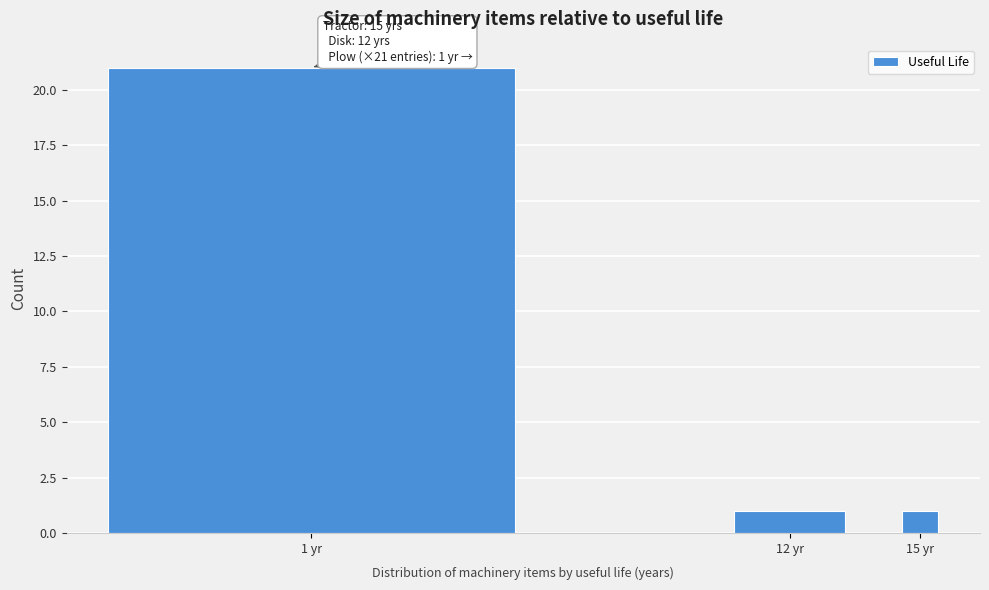

Reading right to left, extract all data points from this chart.

1	1	21